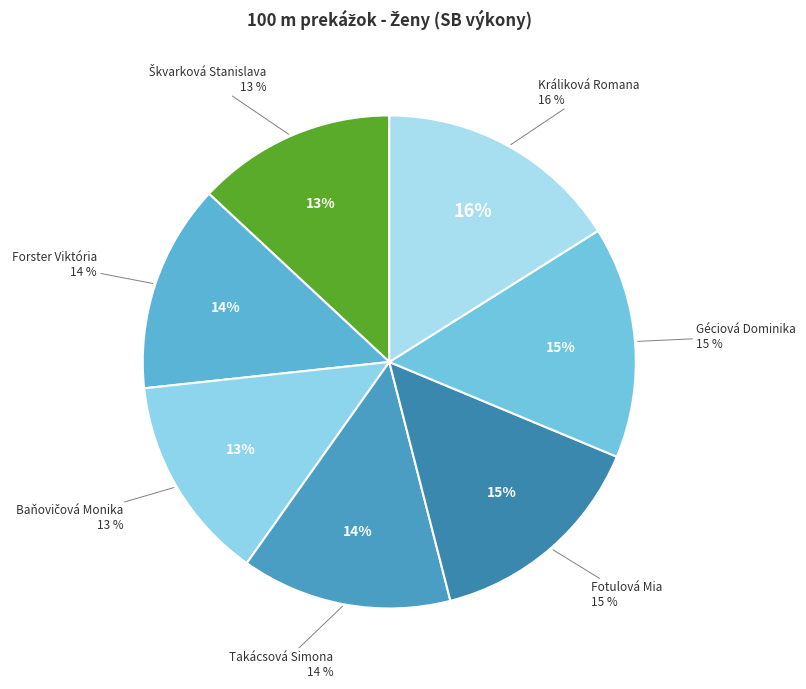

Does Škvarková Stanislava represent more than half of the total?

No